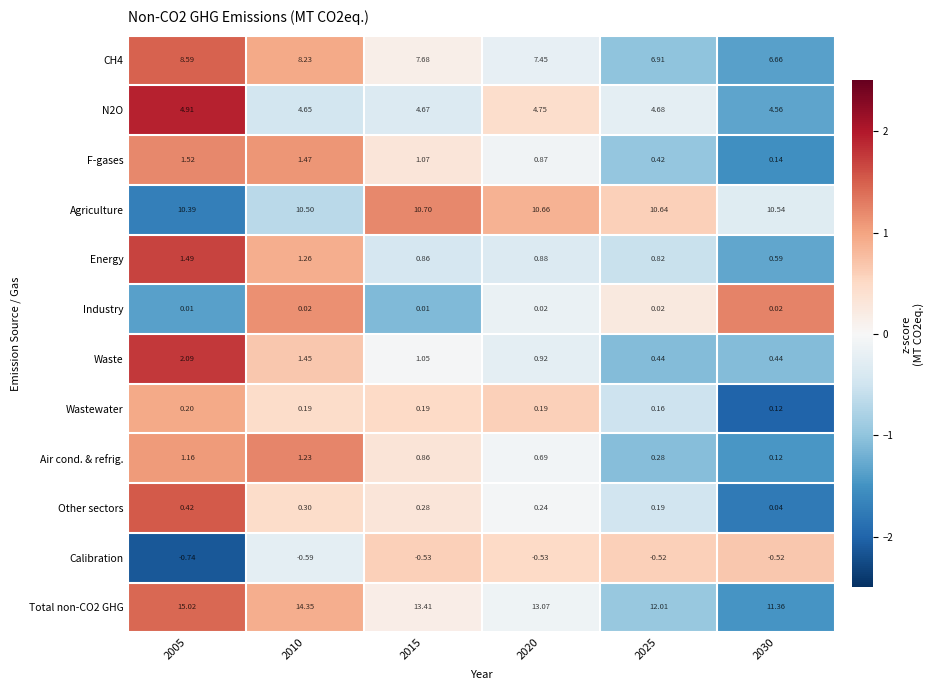

Is the value of Agriculture at 2030 greater than the value of Energy at 2025?

Yes